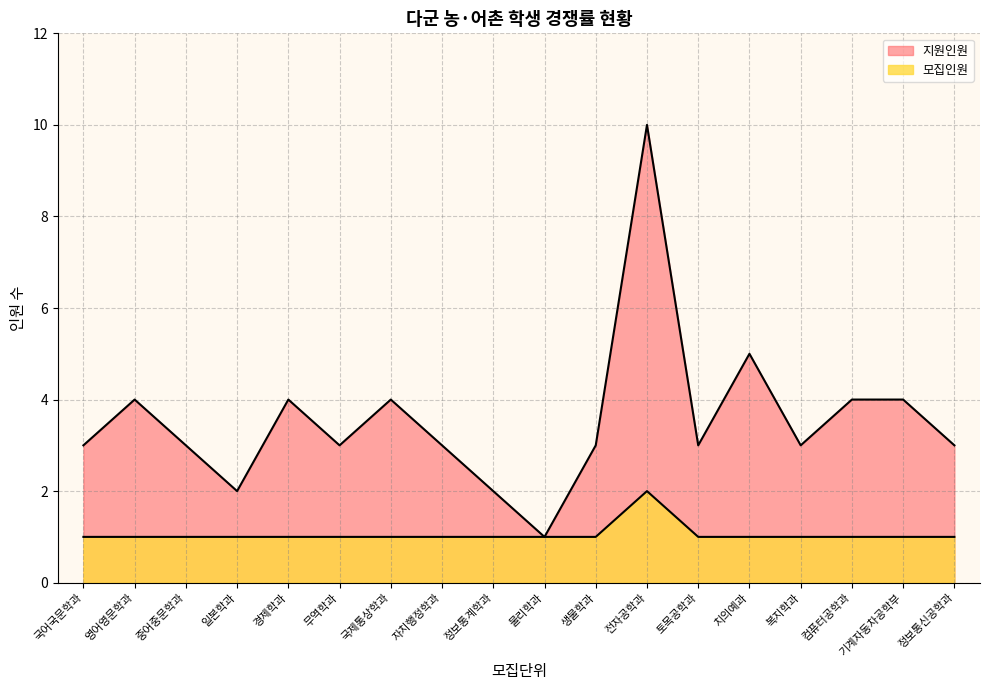

How many data points are above 1?

1